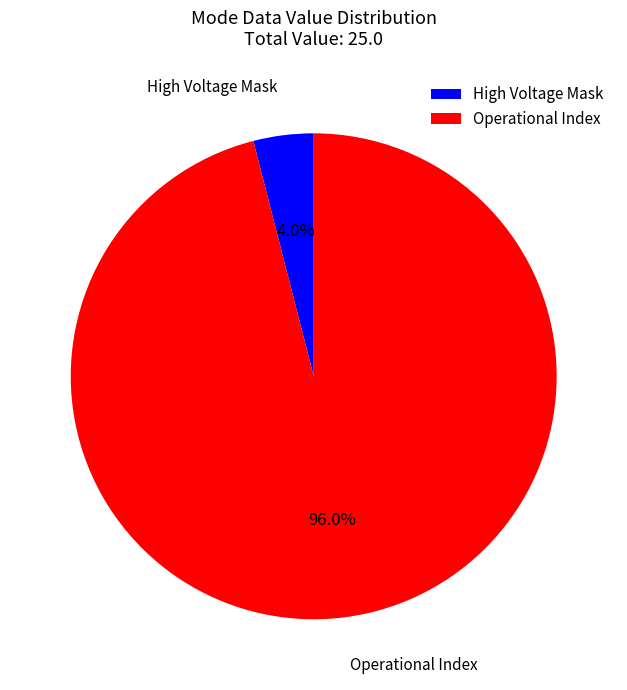

Between High Voltage Mask and Operational Index, which is larger?

Operational Index